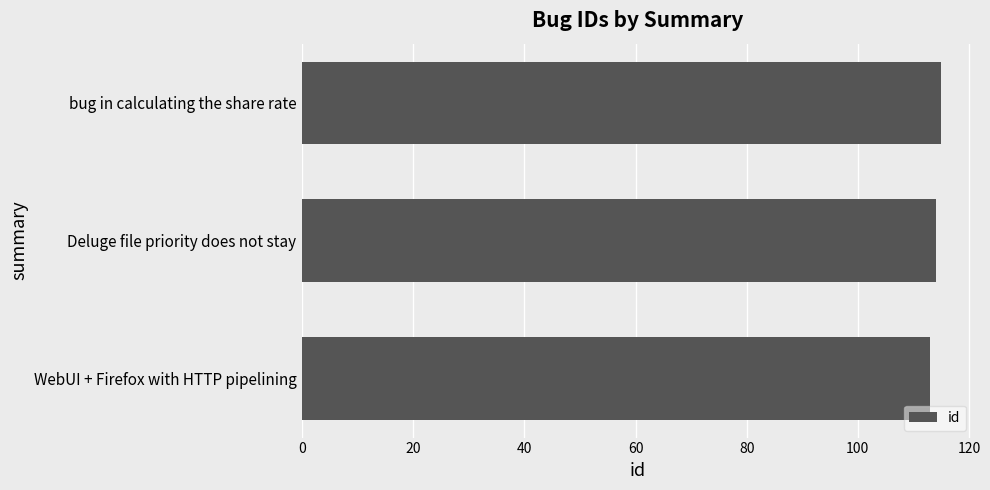

How many distinct data groups are displayed?

1